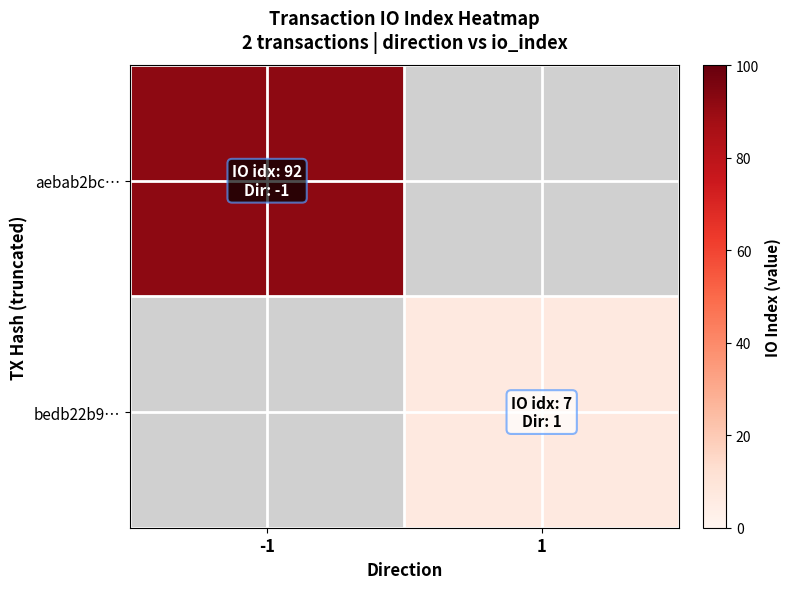

Where is aebab2bc… nearest to the value 92?

-1